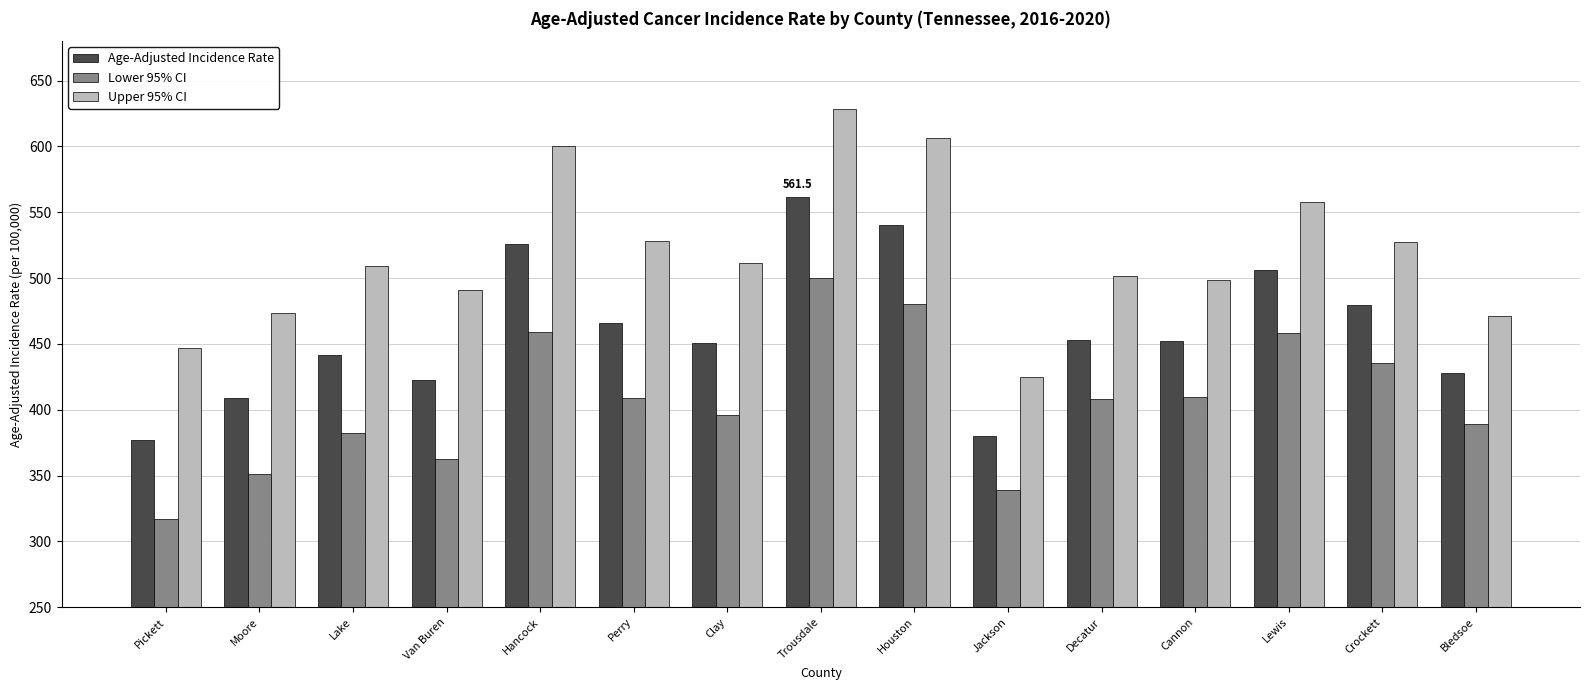

Which series has the largest range (max minus min)?

Upper 95% CI